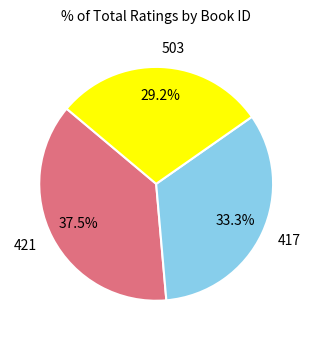

Which has a higher value, 503 or 417?

417